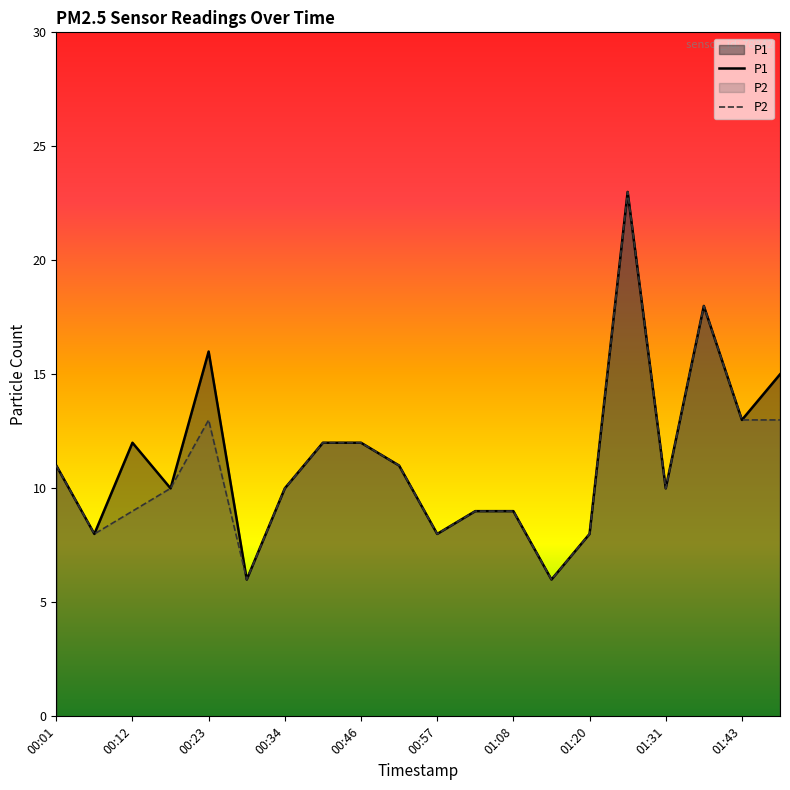

What are all the series names shown in the legend?

P1, P2